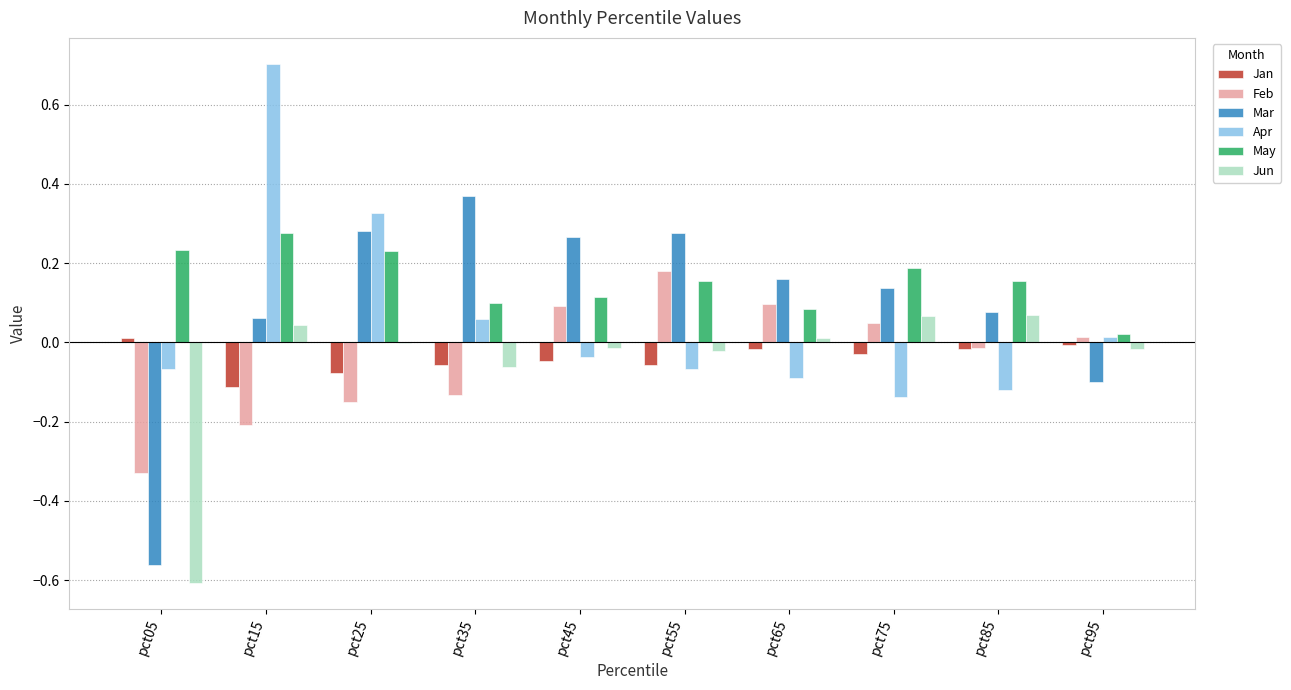

At which category is the sum across all series the highest?

pct15